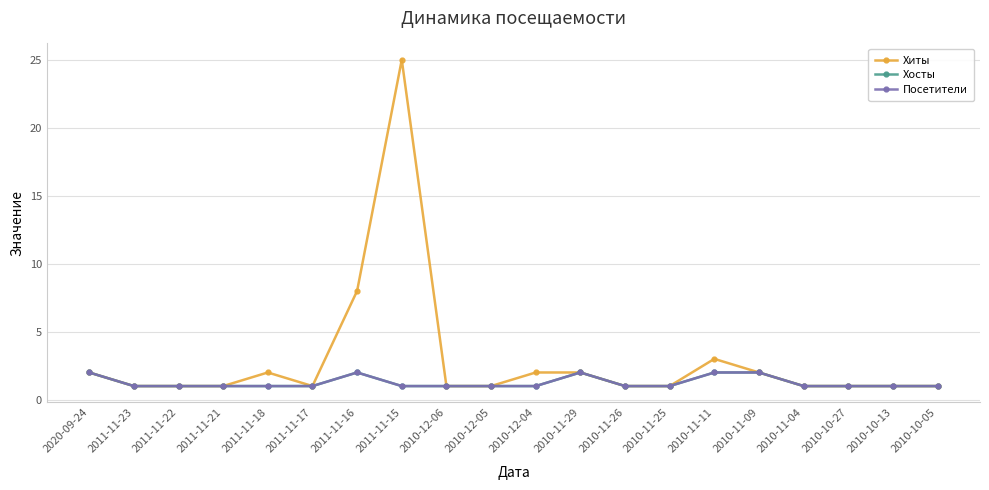

What is the label of the 20th point from the right?

2020-09-24